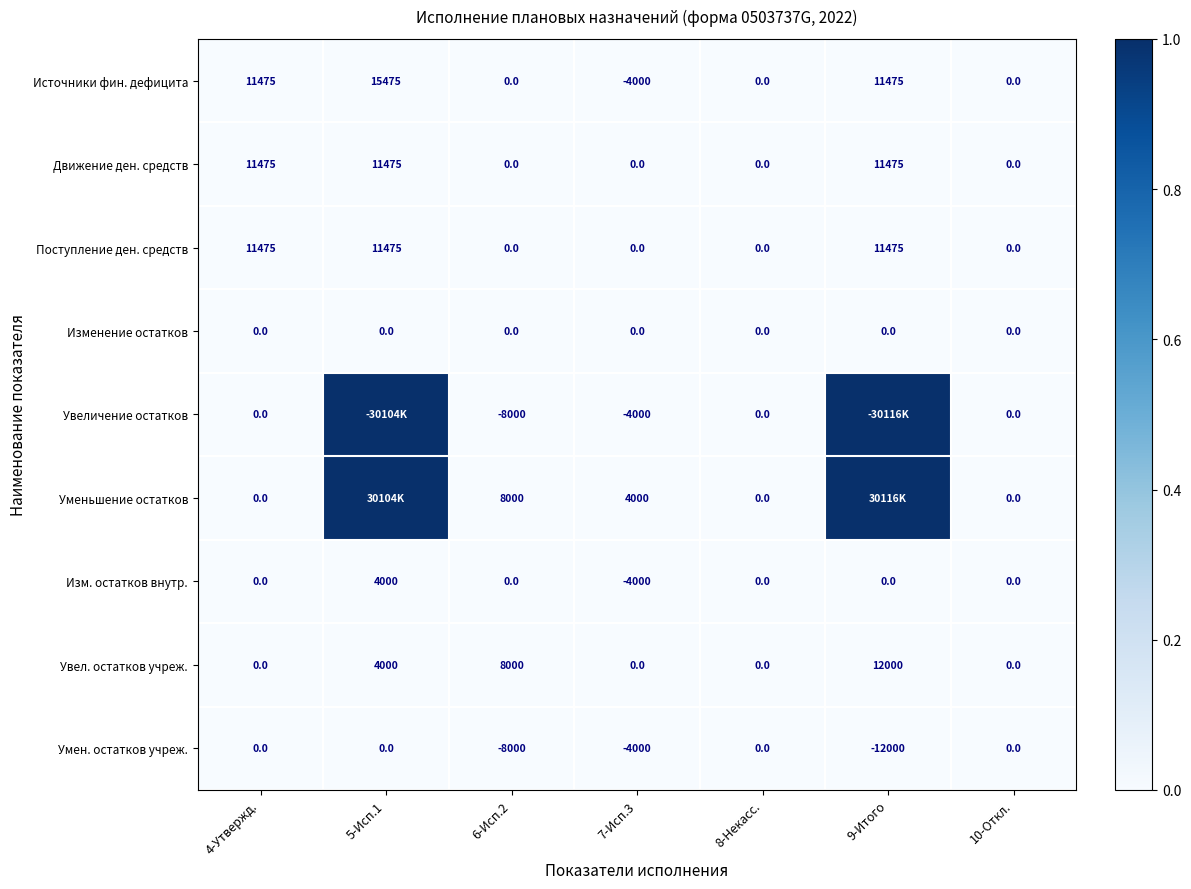

Is the value of Движение ден. средств at 5-Исп.1 greater than the value of Изменение остатков at 10-Откл.?

Yes